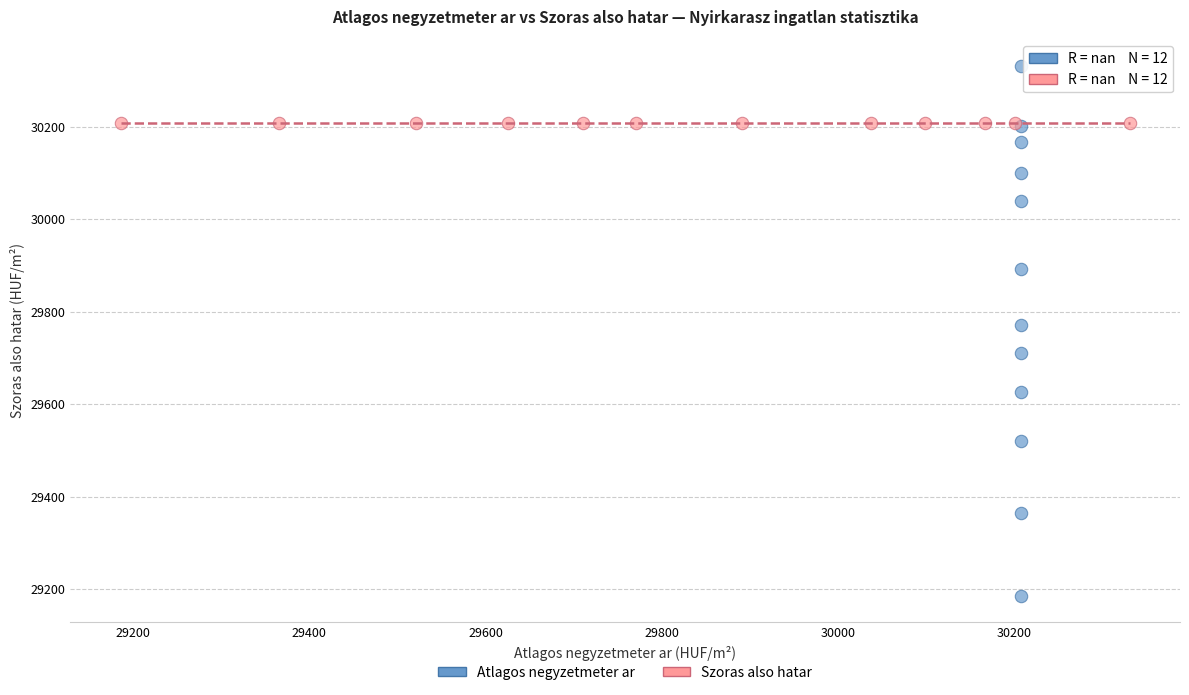

What are all the series names shown in the legend?

Atlagos negyzetmeter ar, Szoras also hatar